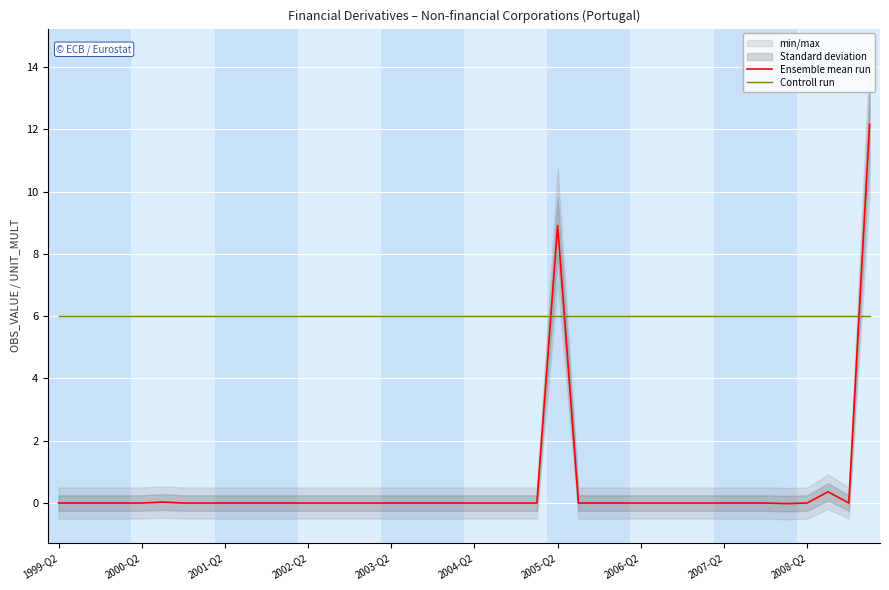

At which label does Ensemble mean run reach its peak?

39